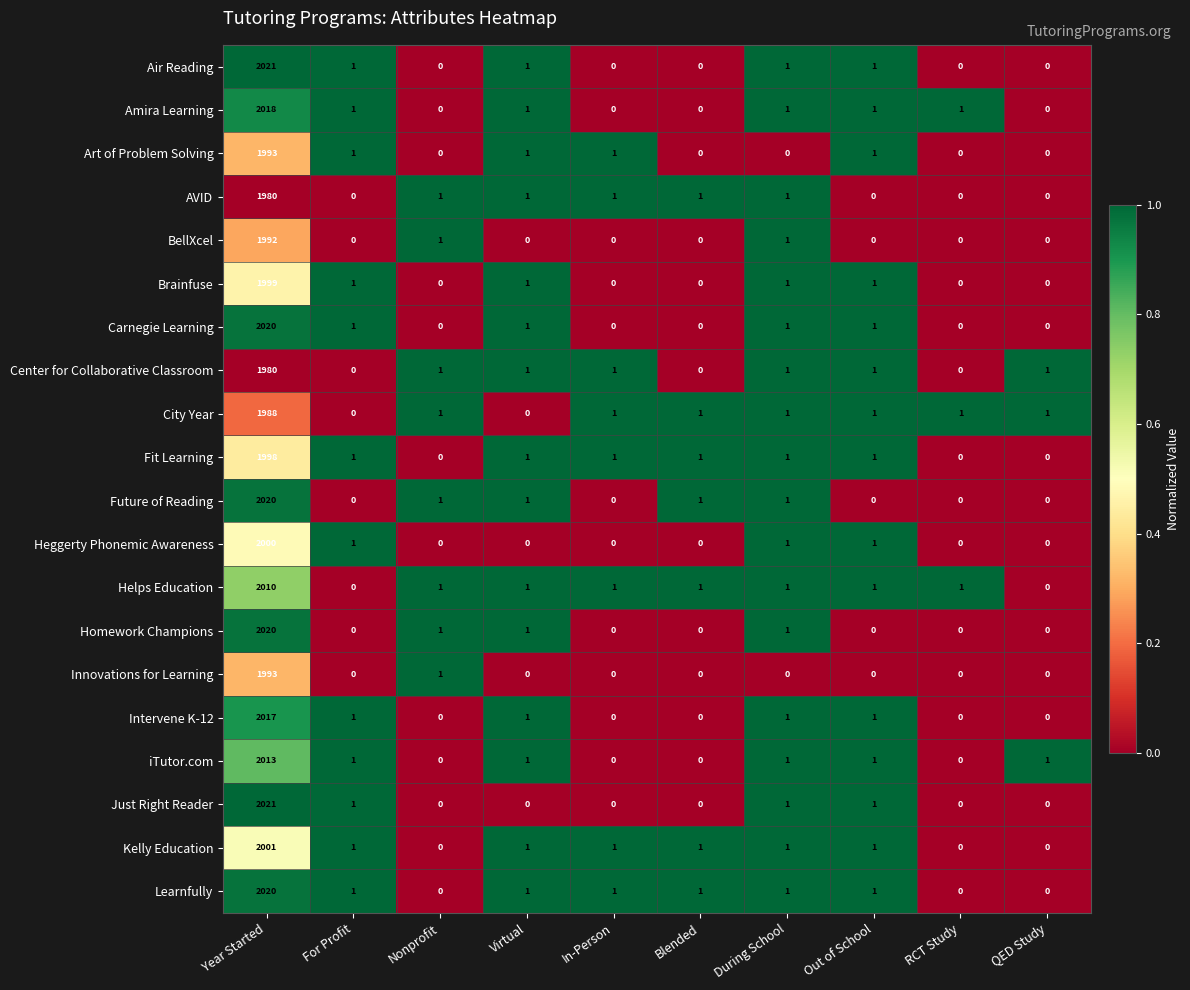

Which category has the highest value in the Carnegie Learning series?

Year Started